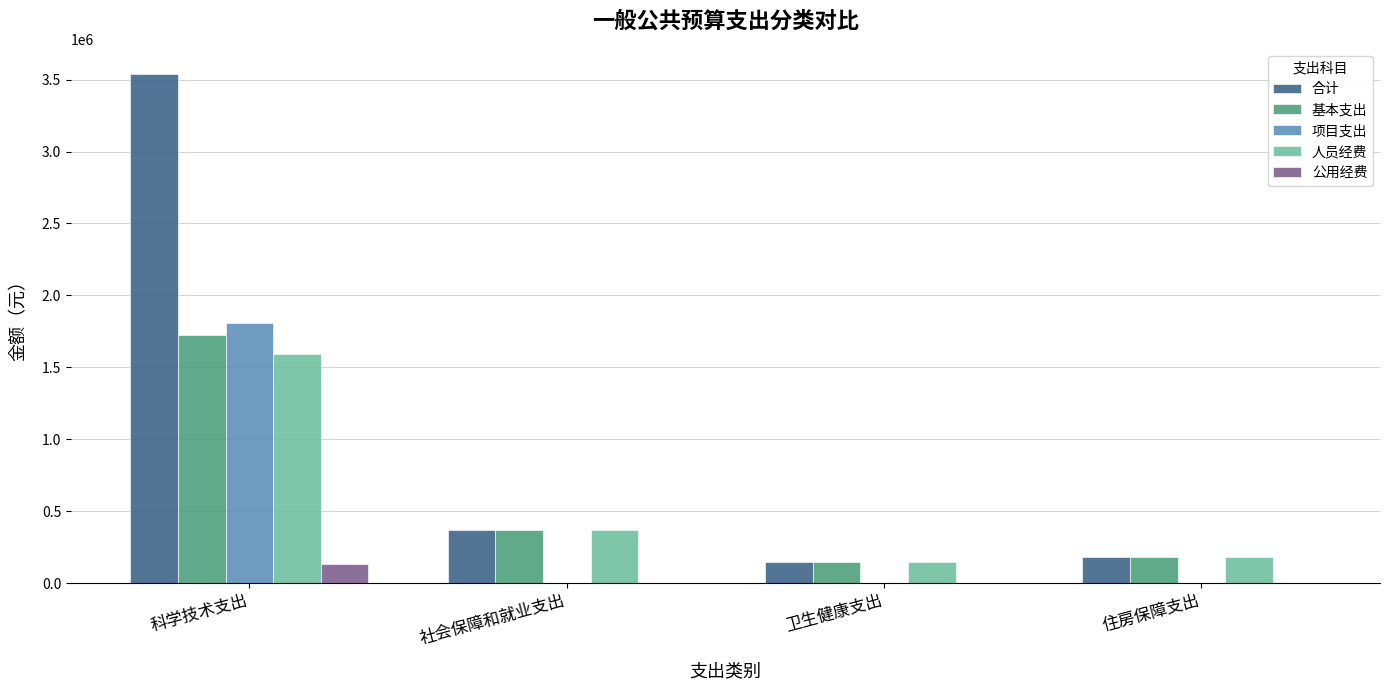

Does the chart contain stacked bars?

No